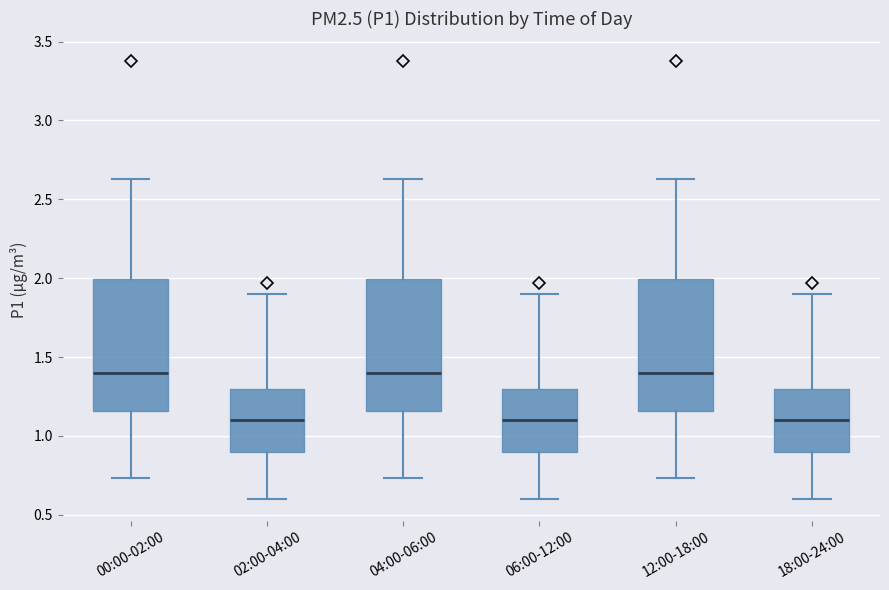

Reading left to right, read every box against the y-axis: the position of its median line, the range the box covers, and the ends of its whiskers. The values are not printed on the chart, so give them approximately, as read against the axis.

00:00-02:00: median 1.40, box 1.15 to 2.00, whiskers 0.75 to 2.65
02:00-04:00: median 1.10, box 0.90 to 1.30, whiskers 0.60 to 1.90
04:00-06:00: median 1.40, box 1.15 to 2.00, whiskers 0.75 to 2.65
06:00-12:00: median 1.10, box 0.90 to 1.30, whiskers 0.60 to 1.90
12:00-18:00: median 1.40, box 1.15 to 2.00, whiskers 0.75 to 2.65
18:00-24:00: median 1.10, box 0.90 to 1.30, whiskers 0.60 to 1.90